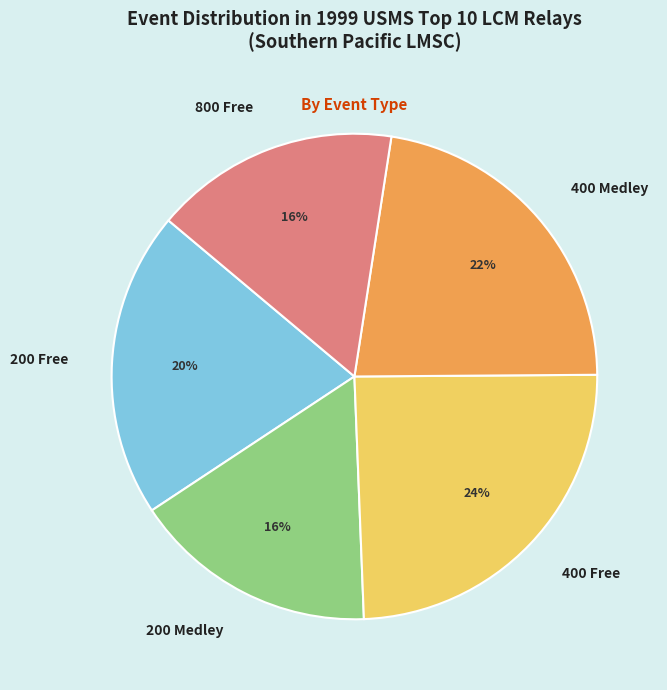

What percentage is the 400 Free slice, to the nearest percent?

24%